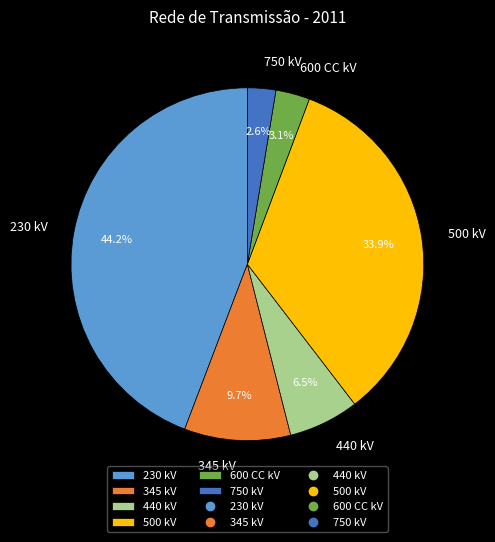

To the nearest percent, what is the combined percentage of 345 kV and 500 kV?

44%